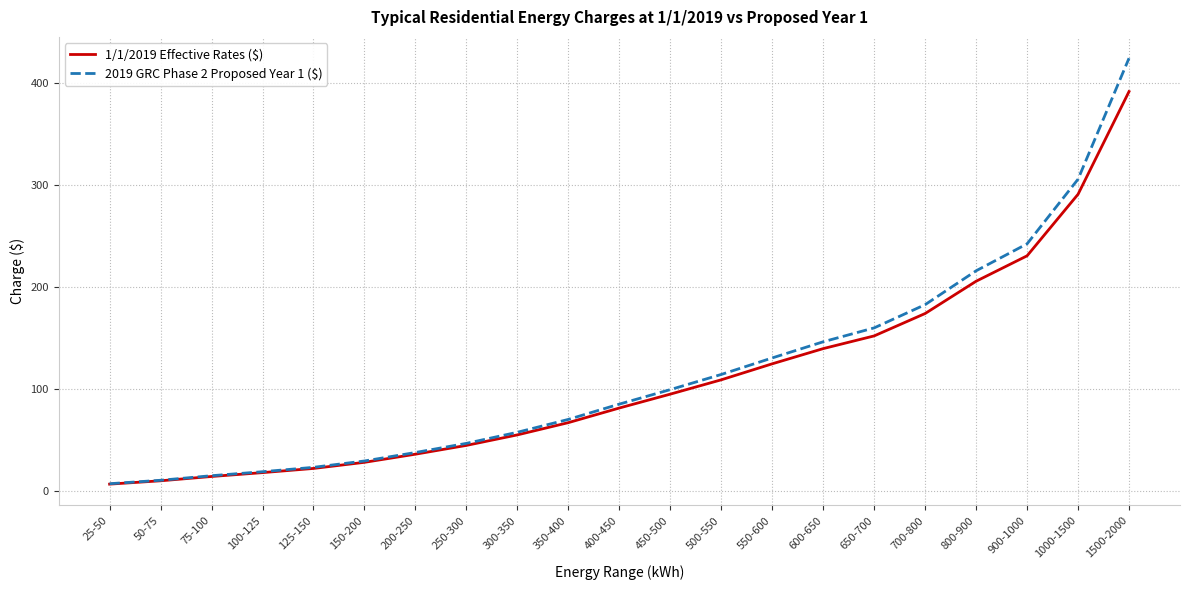

What position from the left is 600-650?

15